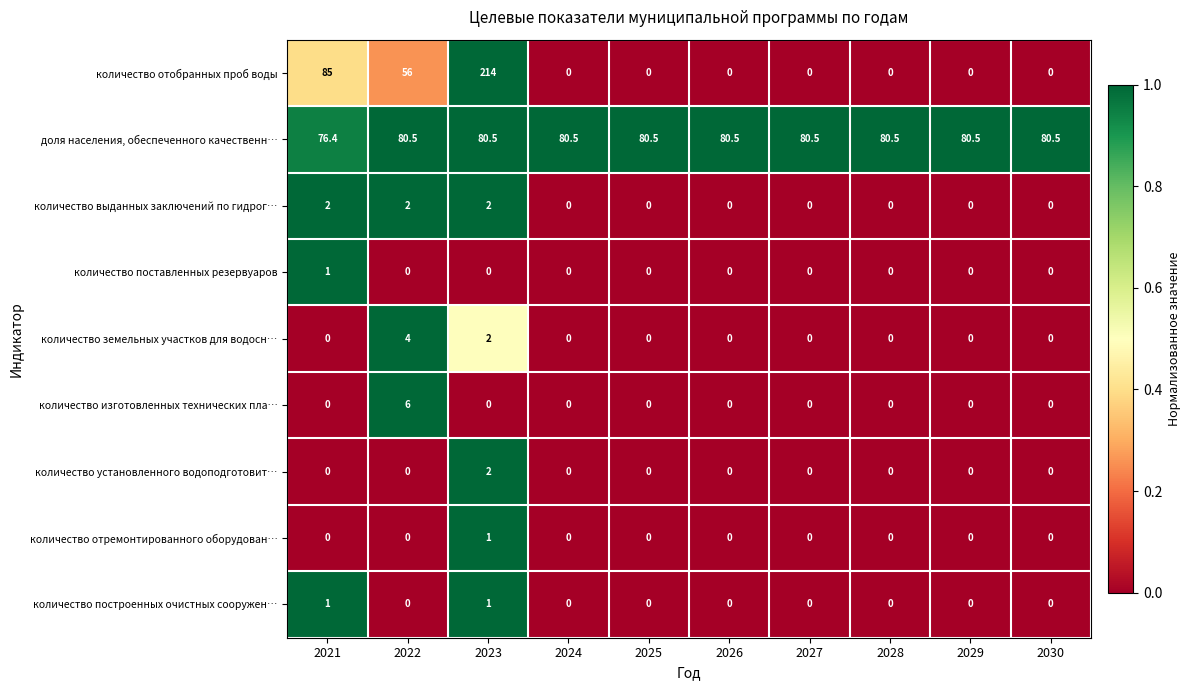

Which series has the largest total across all categories?

доля населения, обеспеченного качественн…